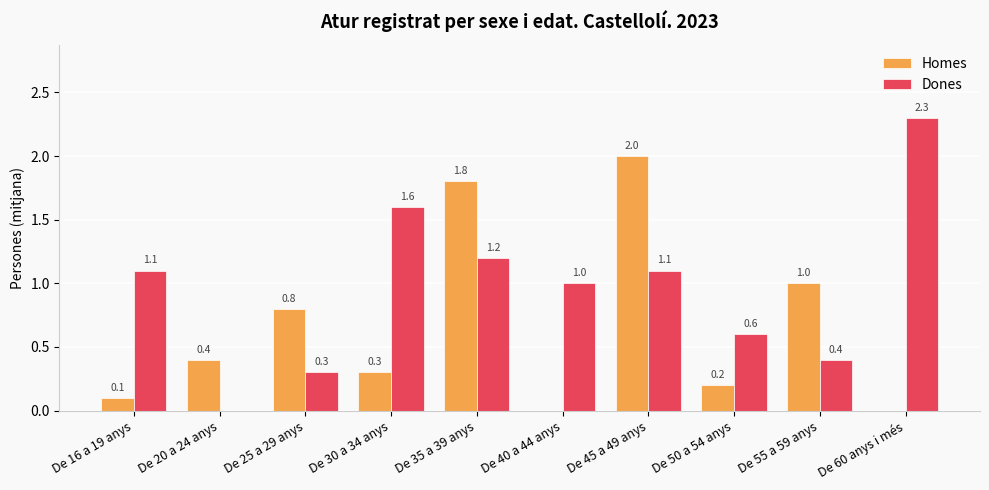

Where does the Dones series first go above 1?

De 16 a 19 anys